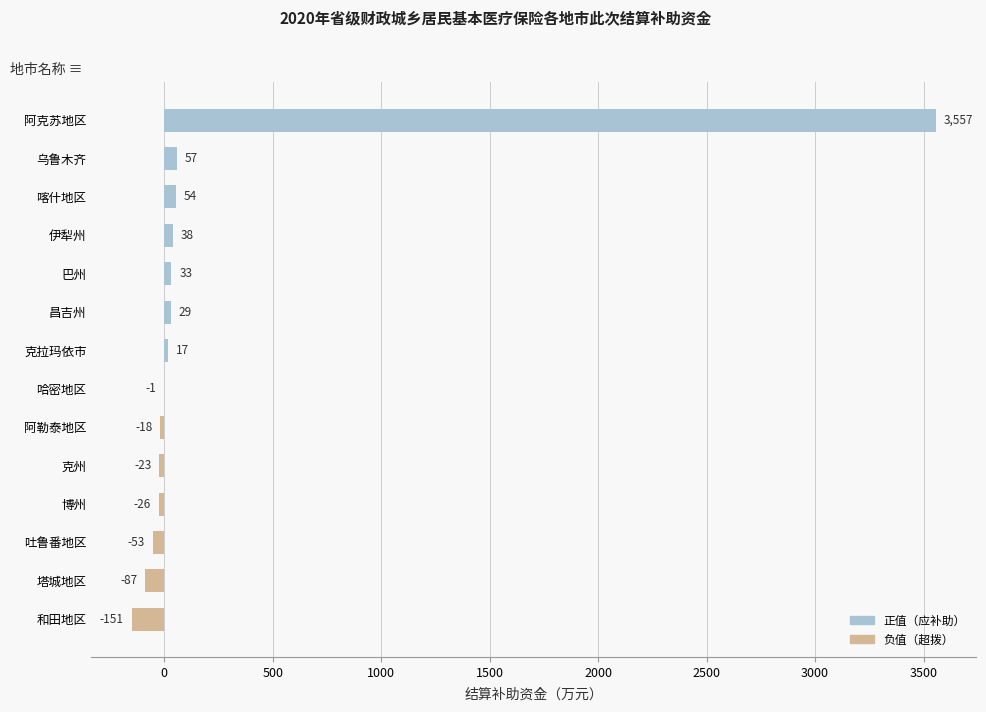

The value at 和田地区 is -151.0. True or false?

True